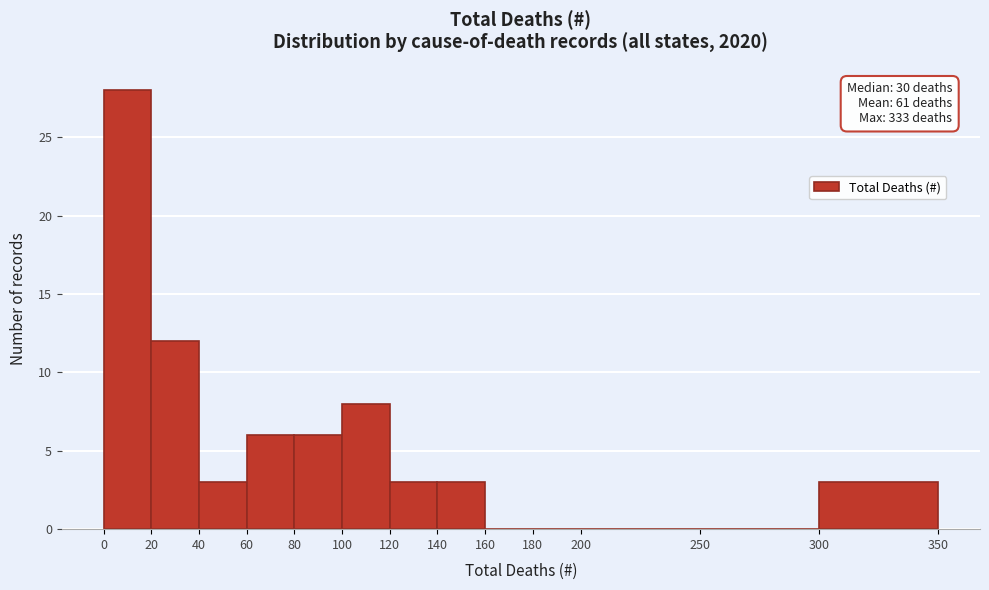

Over which range of the x-axis is the bar tallest?

0 to 20